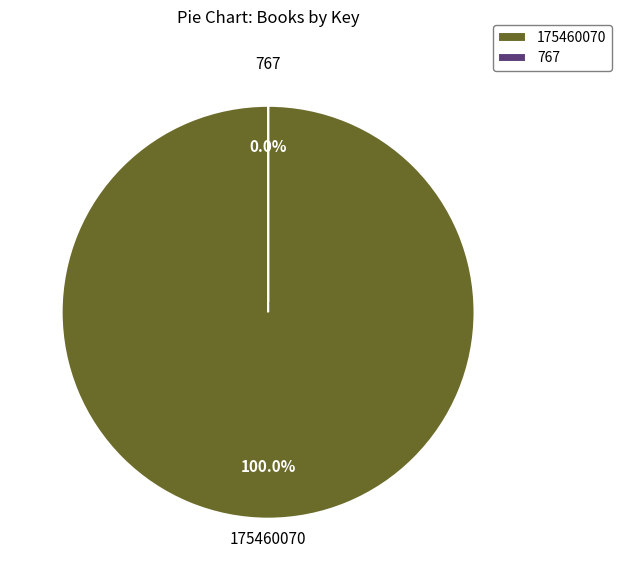

True or false: Music Business (767) accounts for 6% of the total.

False